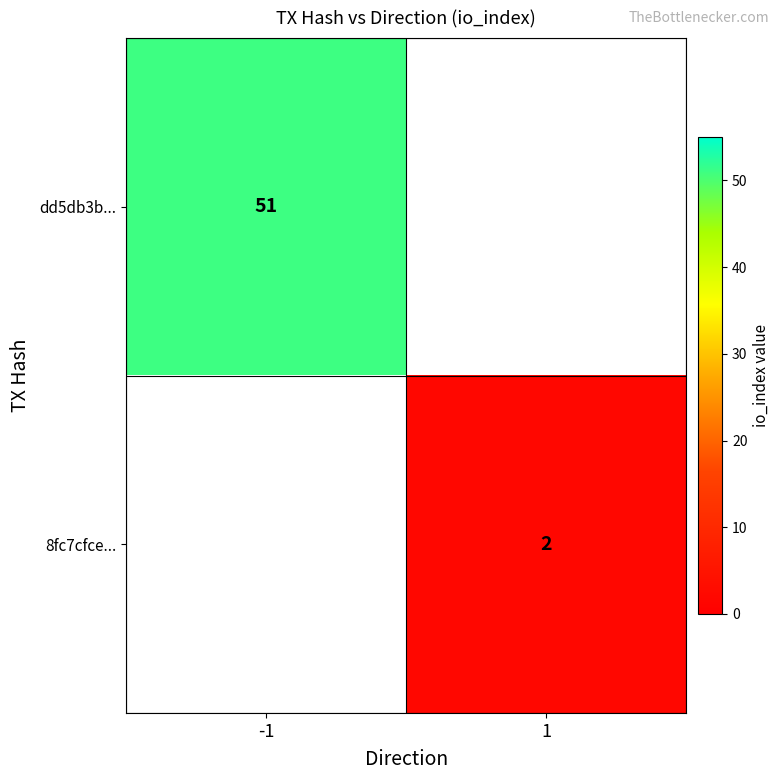

The value of dd5db3b... at -1 is 51. True or false?

True